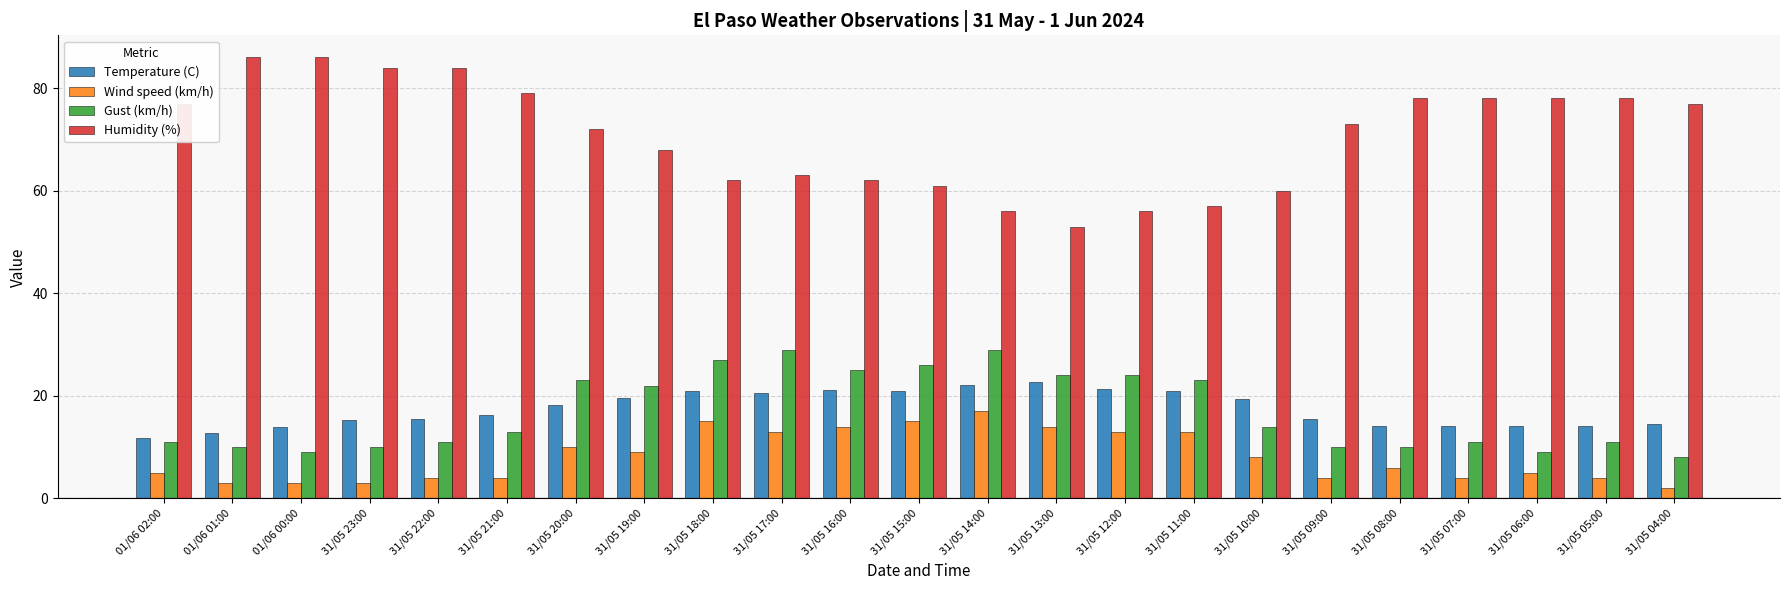

What is the lowest value of the Humidity (%) series?

53.0